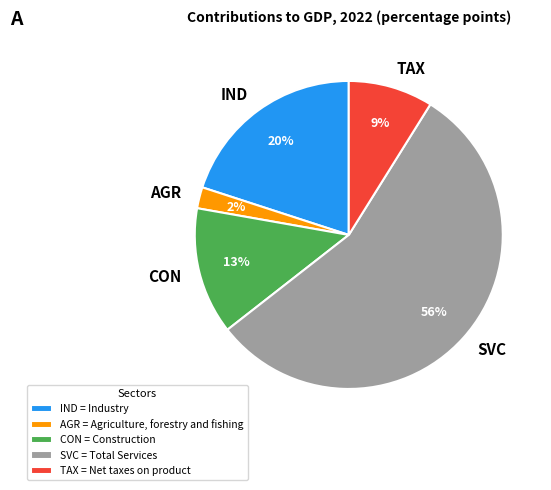

To the nearest percent, what is the average slice percentage?

20%